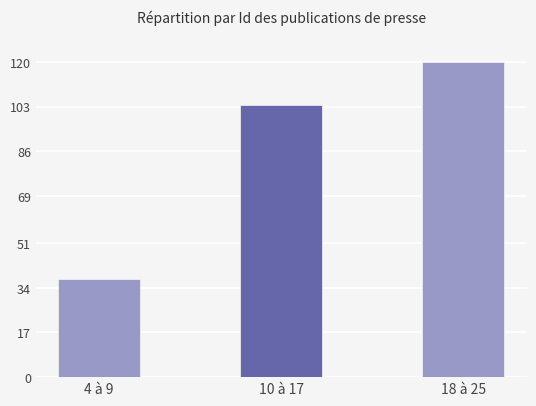

Reading left to right, what are all the values shown in this chart?

4 à 9=37.4	10 à 17=103.7	18 à 25=120.0